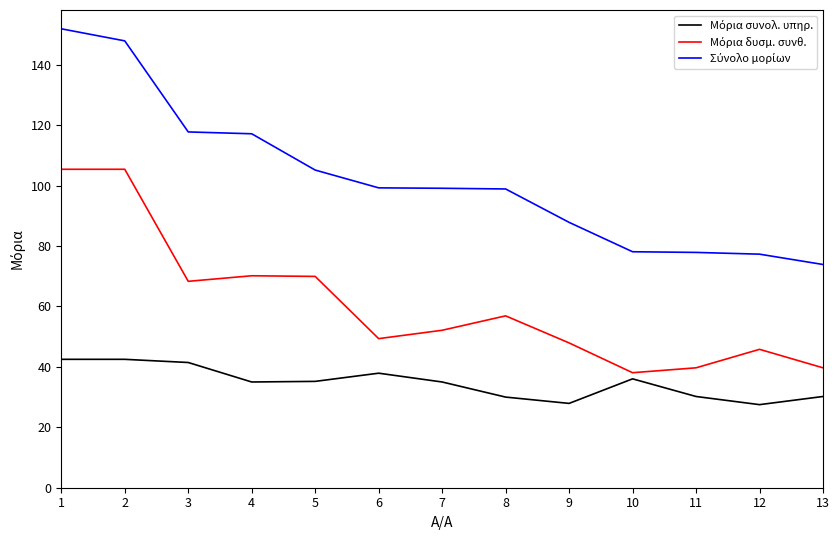

What is the spread (max minus min) of values at 11?

47.7